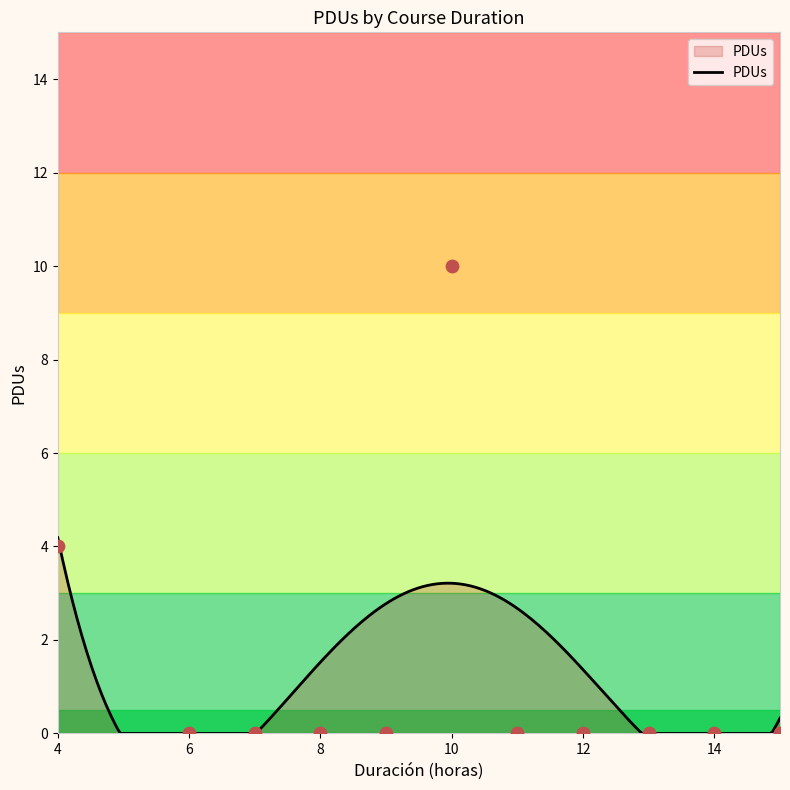

Which has a higher value, 8 or 8?

8